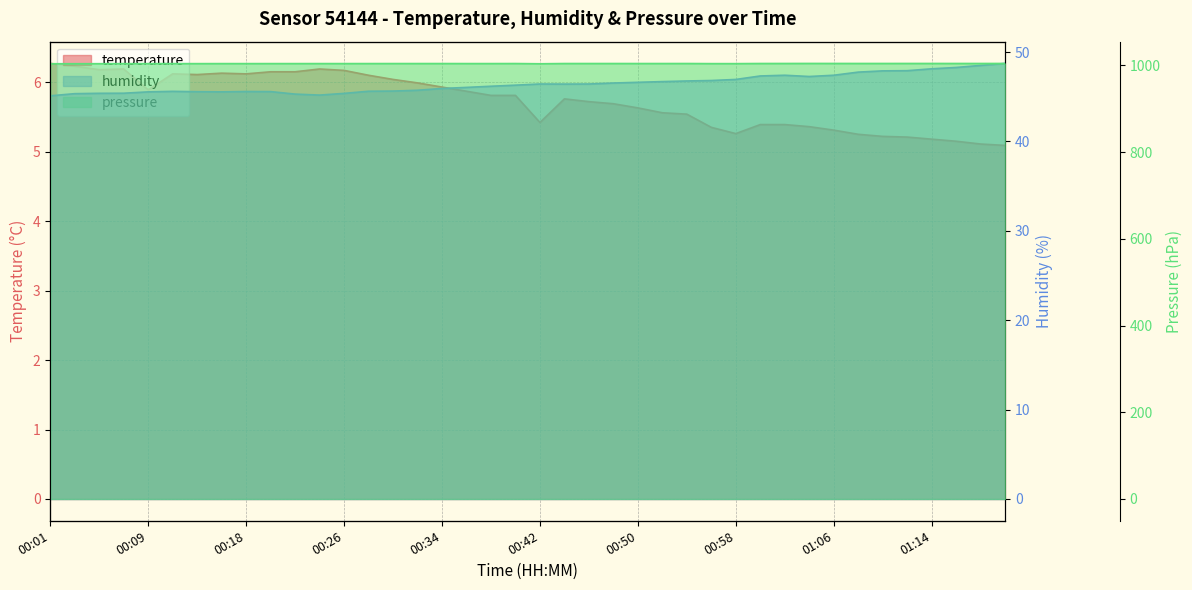

What is the difference between the highest and lowest values at 01:08?

999.0